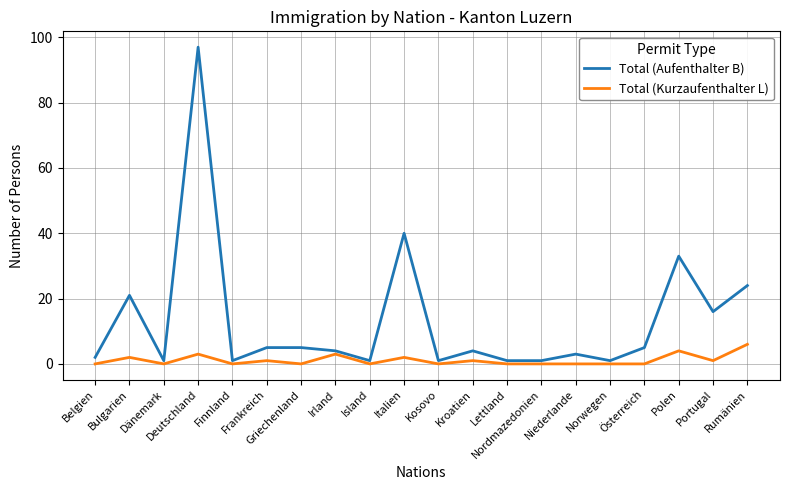

True or false: Total (Aufenthalter B) has a value of 1 at Finnland.

True